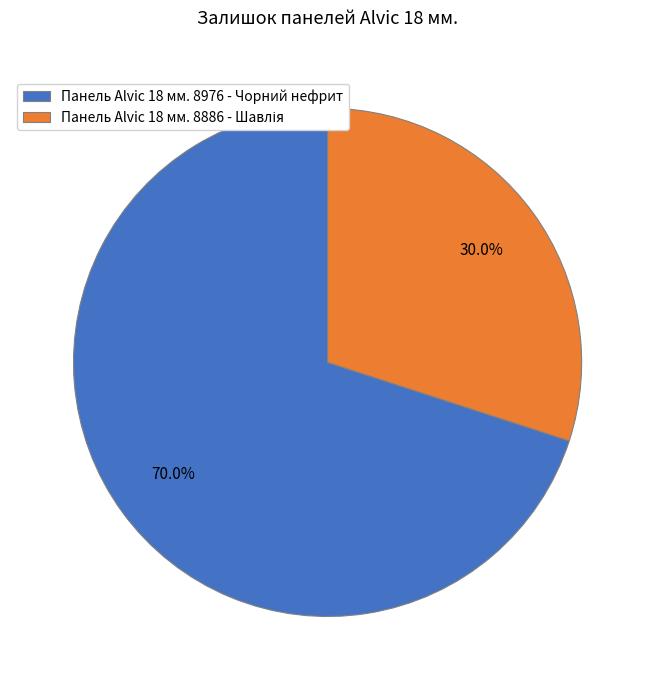

How many slices are in this pie chart?

2